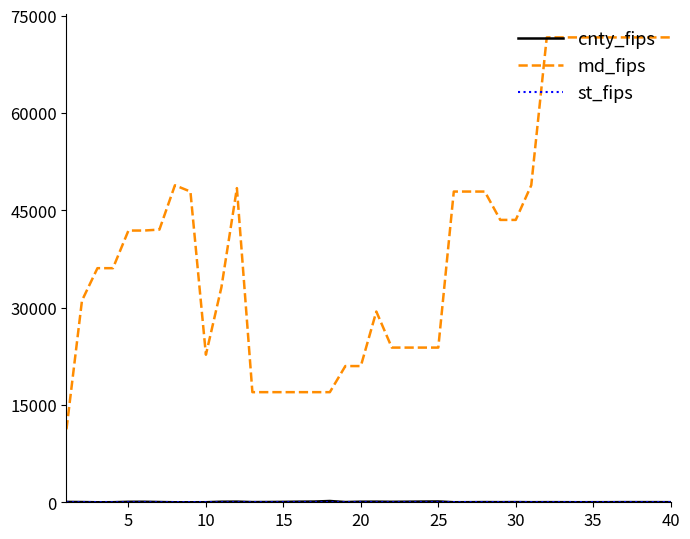

Which series has the widest spread of values?

md_fips